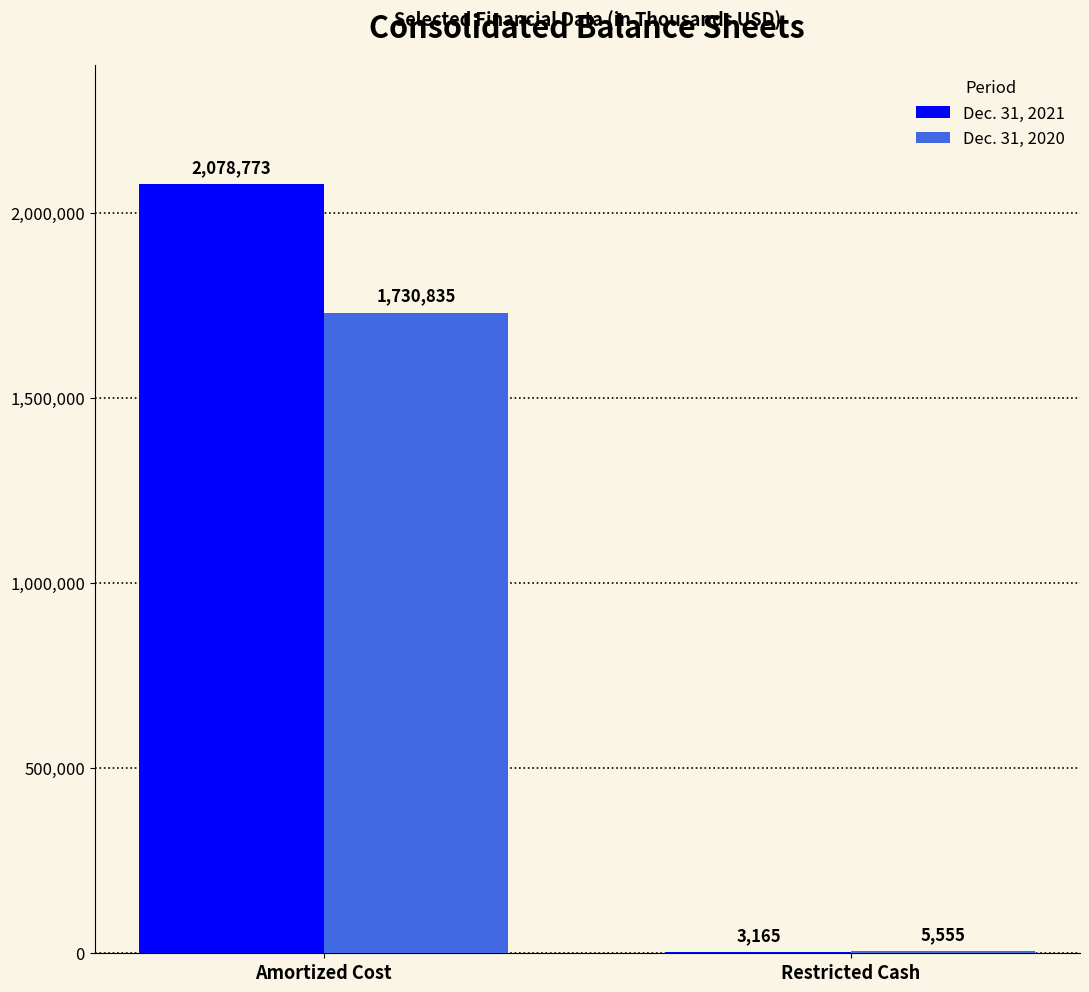

How many Dec. 31, 2021 values are between 3165 and 2078773?

2